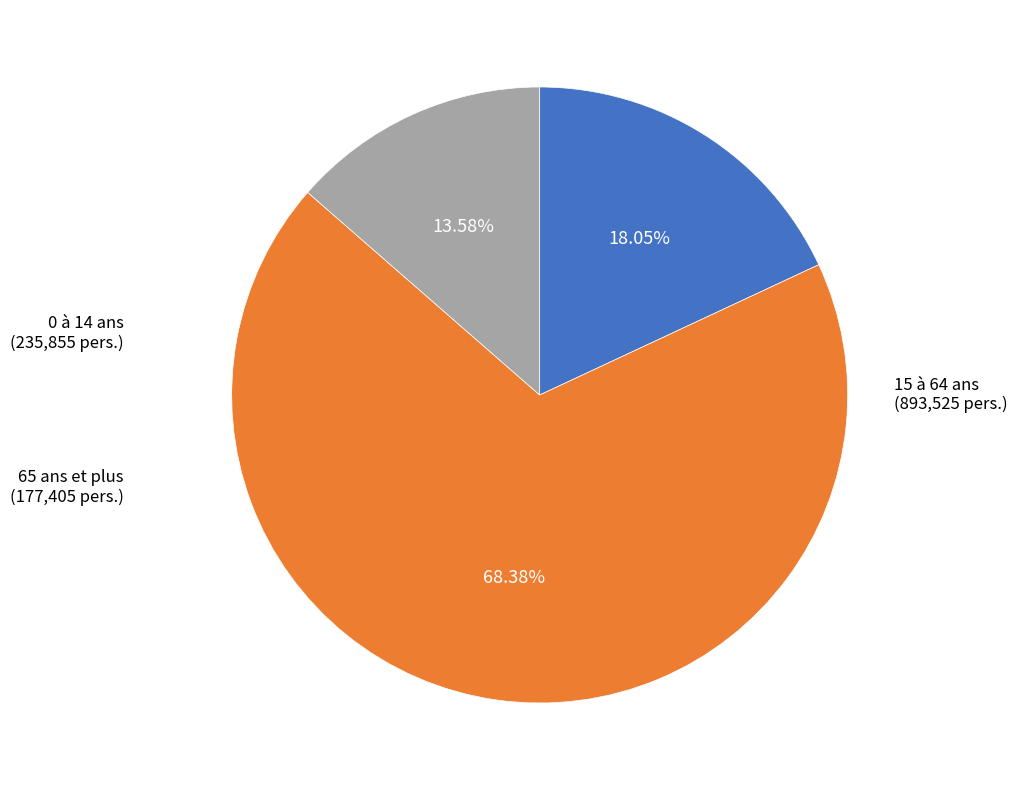

How many slices are in this pie chart?

3